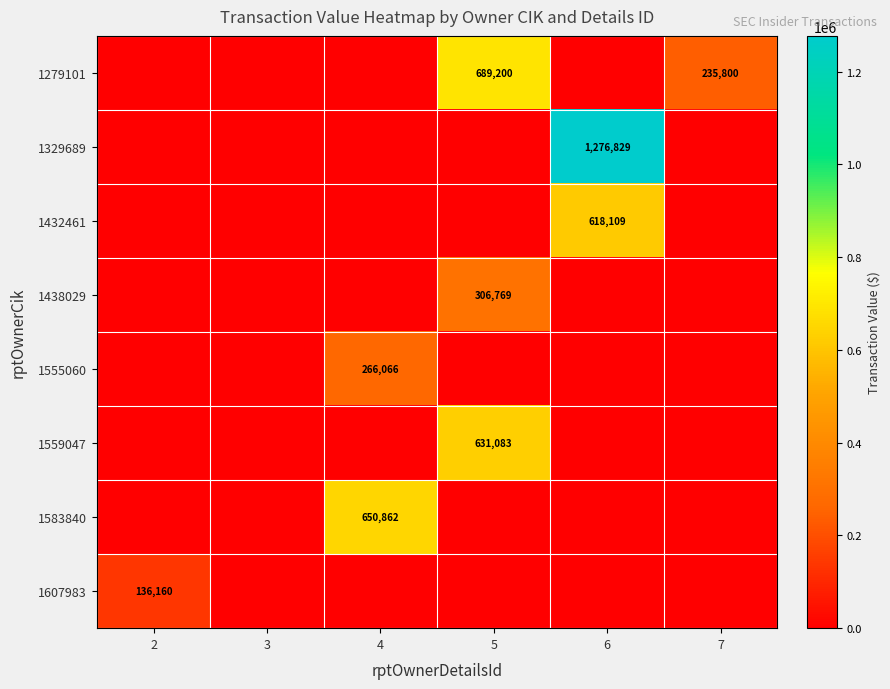

Is it true that 1432461 equals 240429 at 6?

False